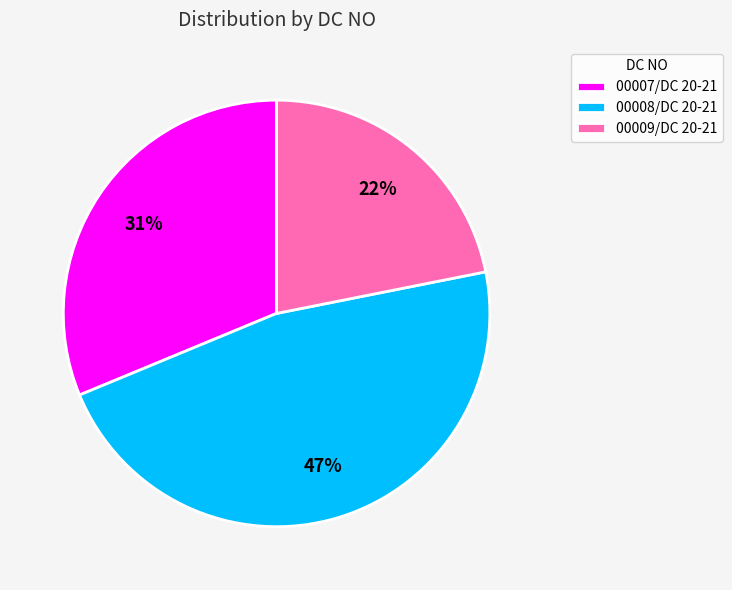

To the nearest percent, what is the combined percentage of 00009/DC 20-21 and 00008/DC 20-21?

69%